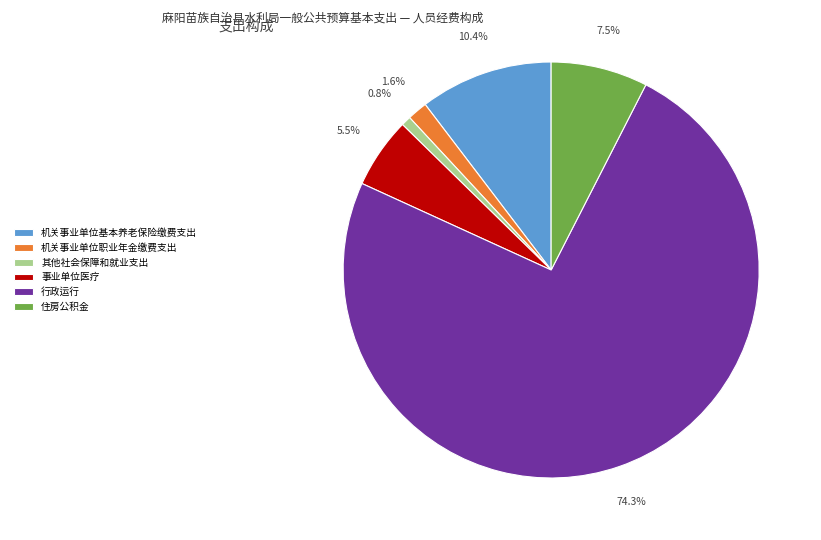

Does 行政运行 account for over 50% of the chart?

Yes